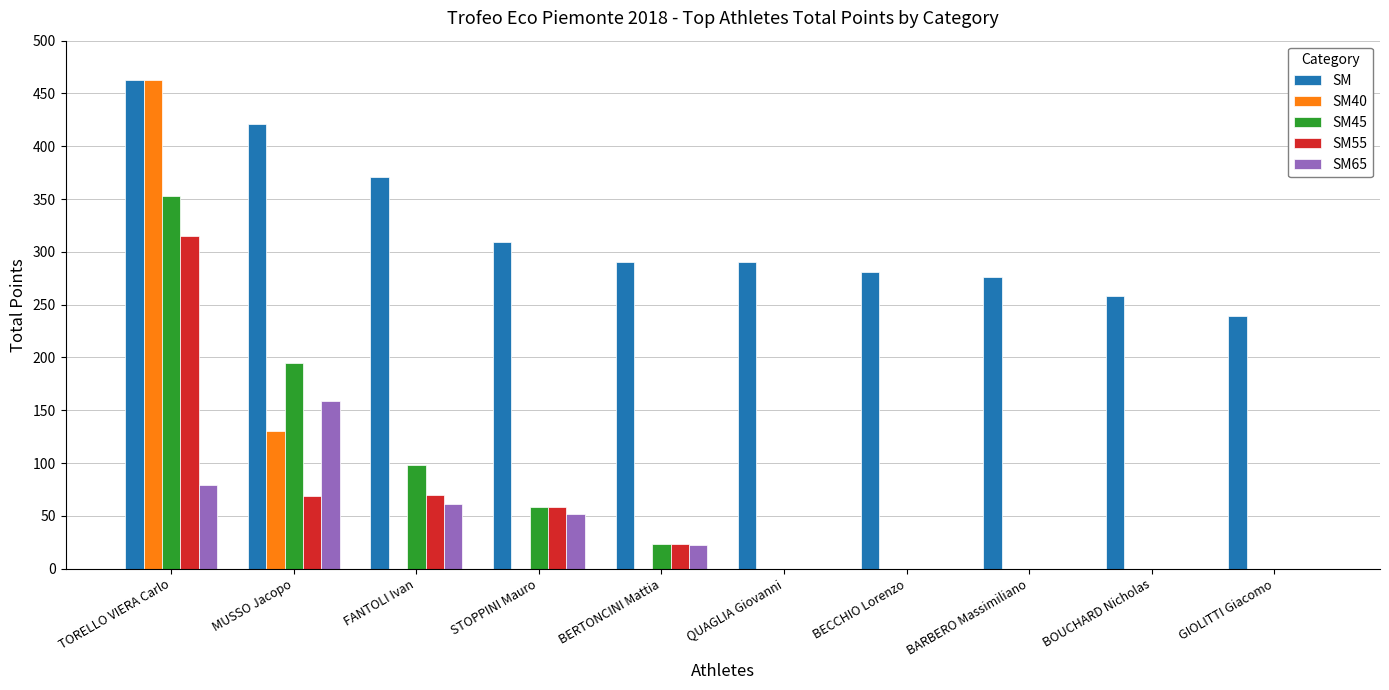

How many groups of bars are there?

10